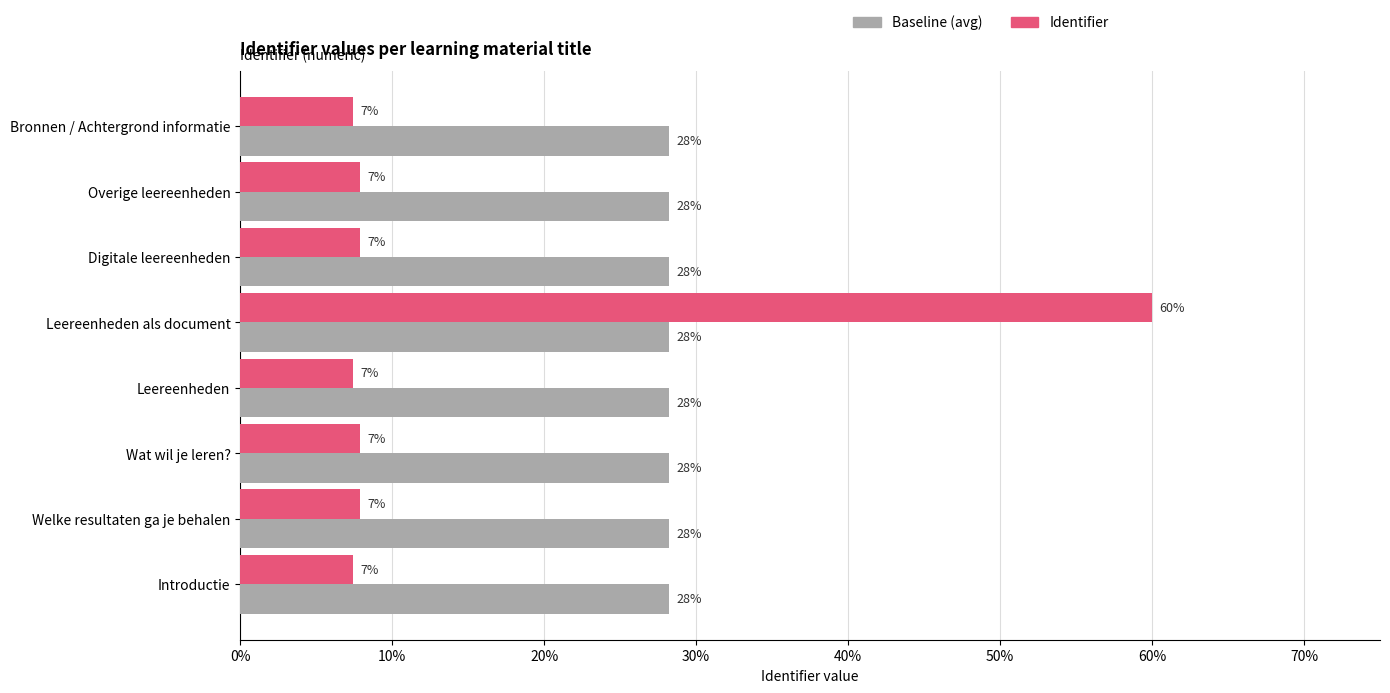

What are all the series names shown in the legend?

Baseline (avg), Identifier